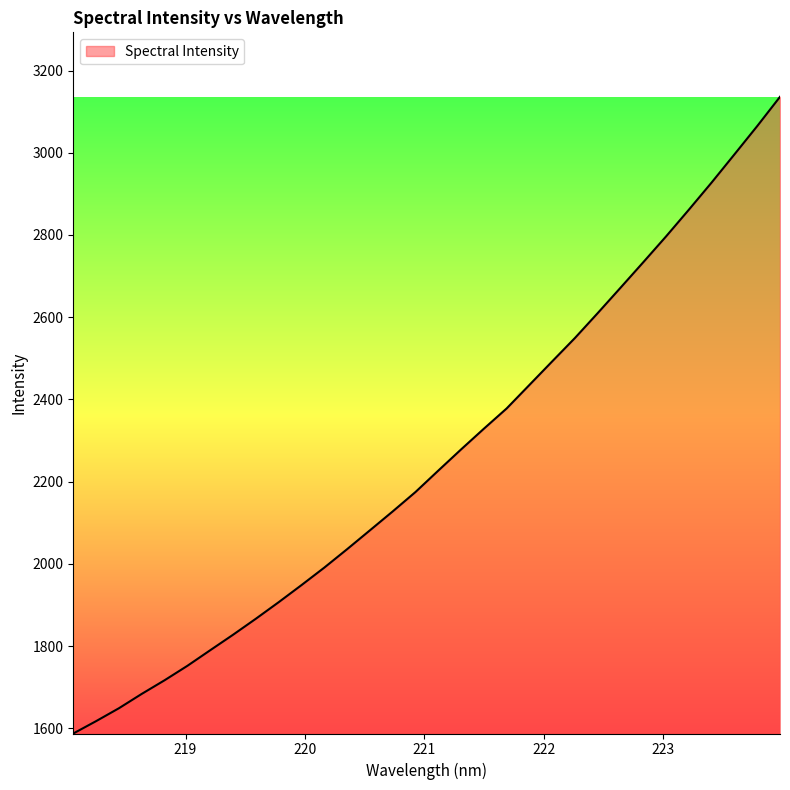

What is the greatest value displayed?

3136.1